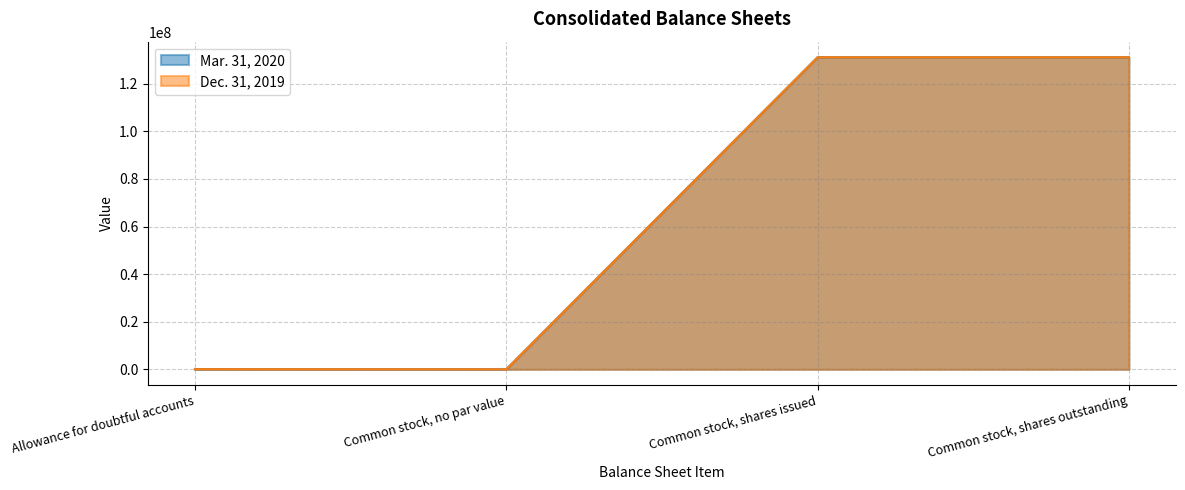

Rank the categories by Dec. 31, 2019 value from highest to lowest.

Common stock, shares issued, Common stock, shares outstanding, Allowance for doubtful accounts, Common stock, no par value